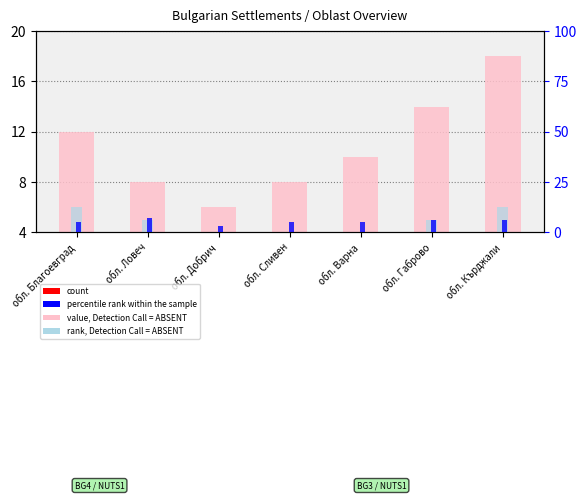

How many distinct data groups are displayed?

4